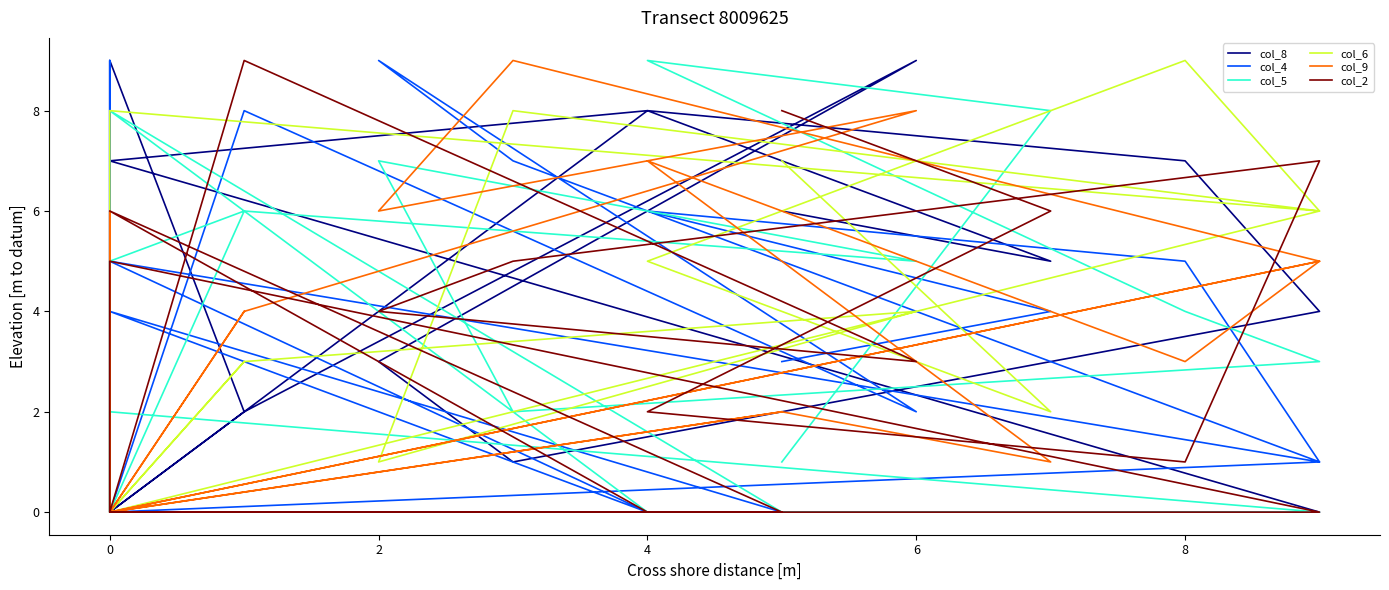

How many col_8 values are between 0 and 7?

15